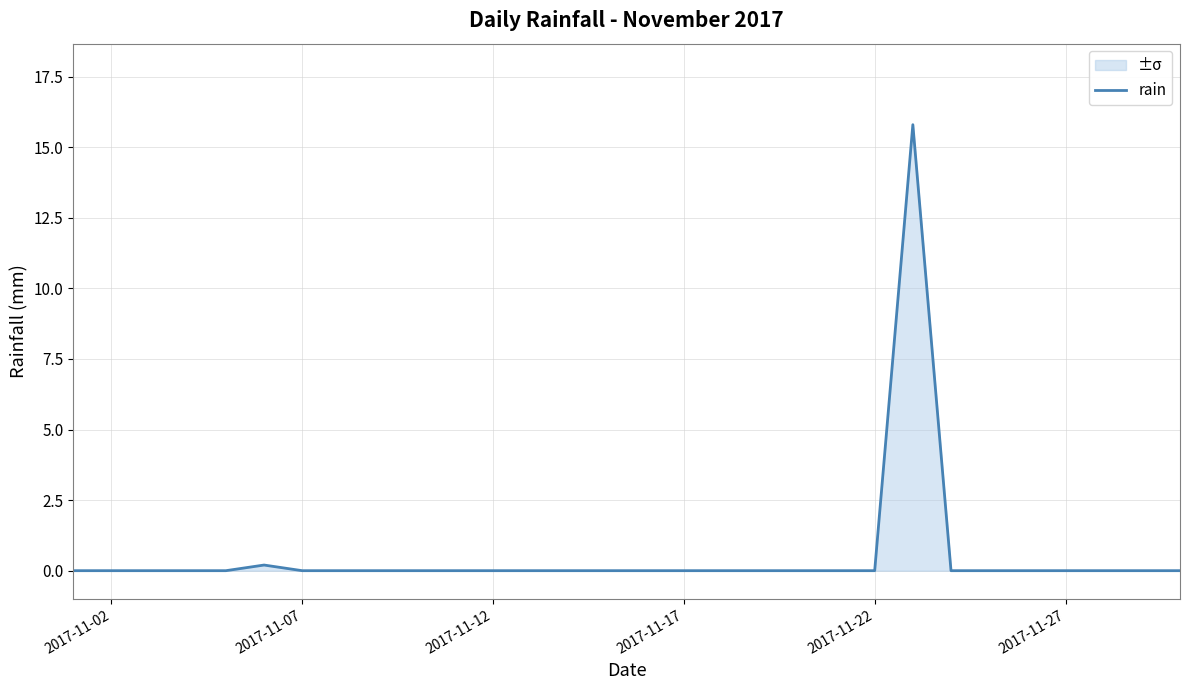

What is the difference between the maximum and minimum values?

15.8